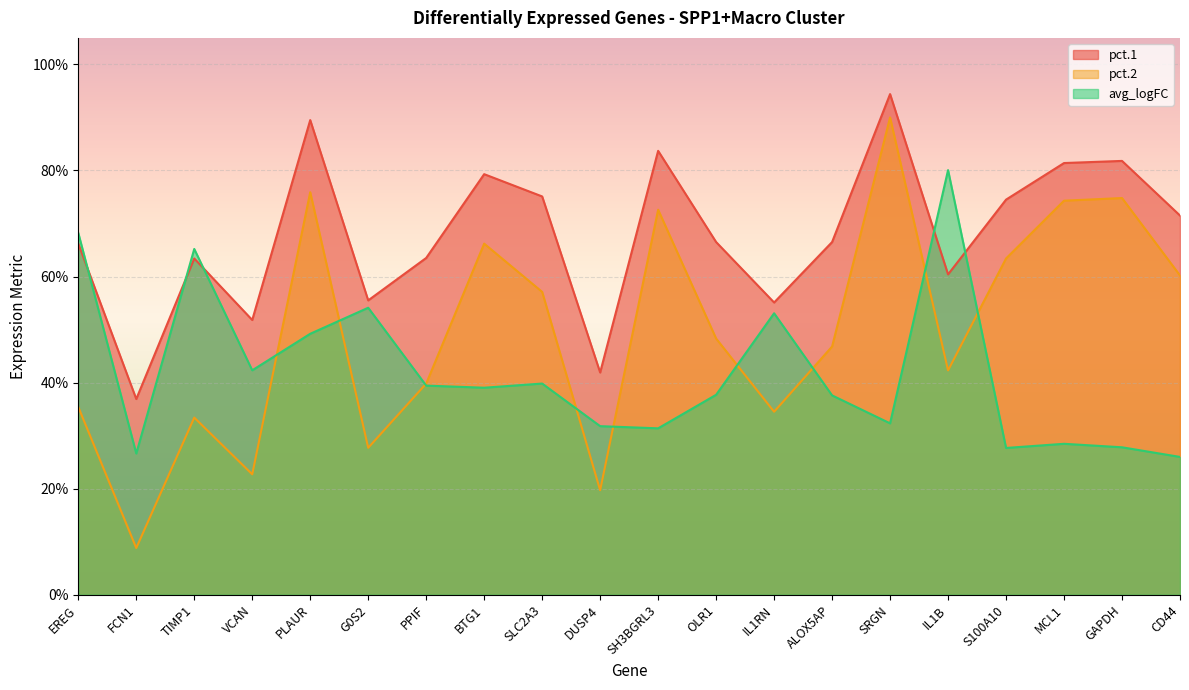

True or false: pct.1 and pct.2 intersect in this chart.

False